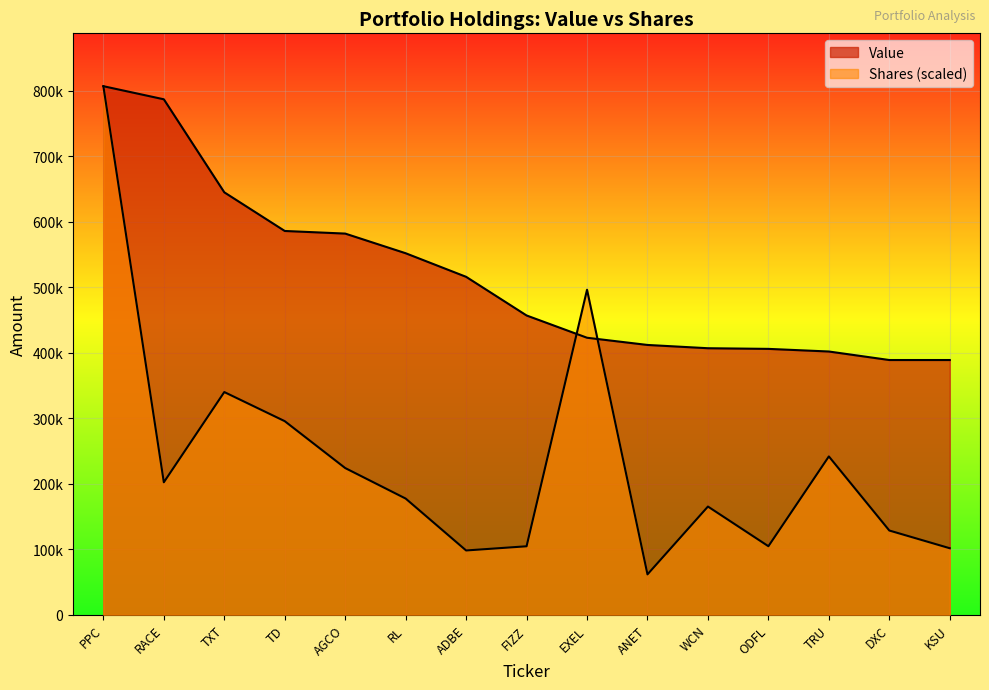

True or false: Value and Shares or principal amount intersect in this chart.

True